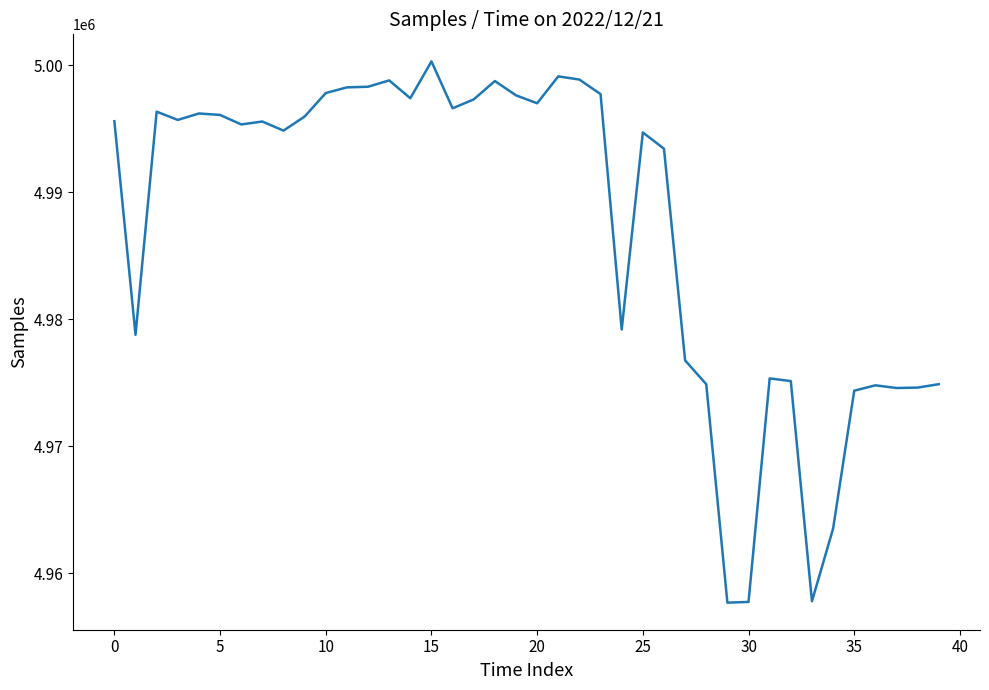

What is the minimum value shown in the chart?

4957676